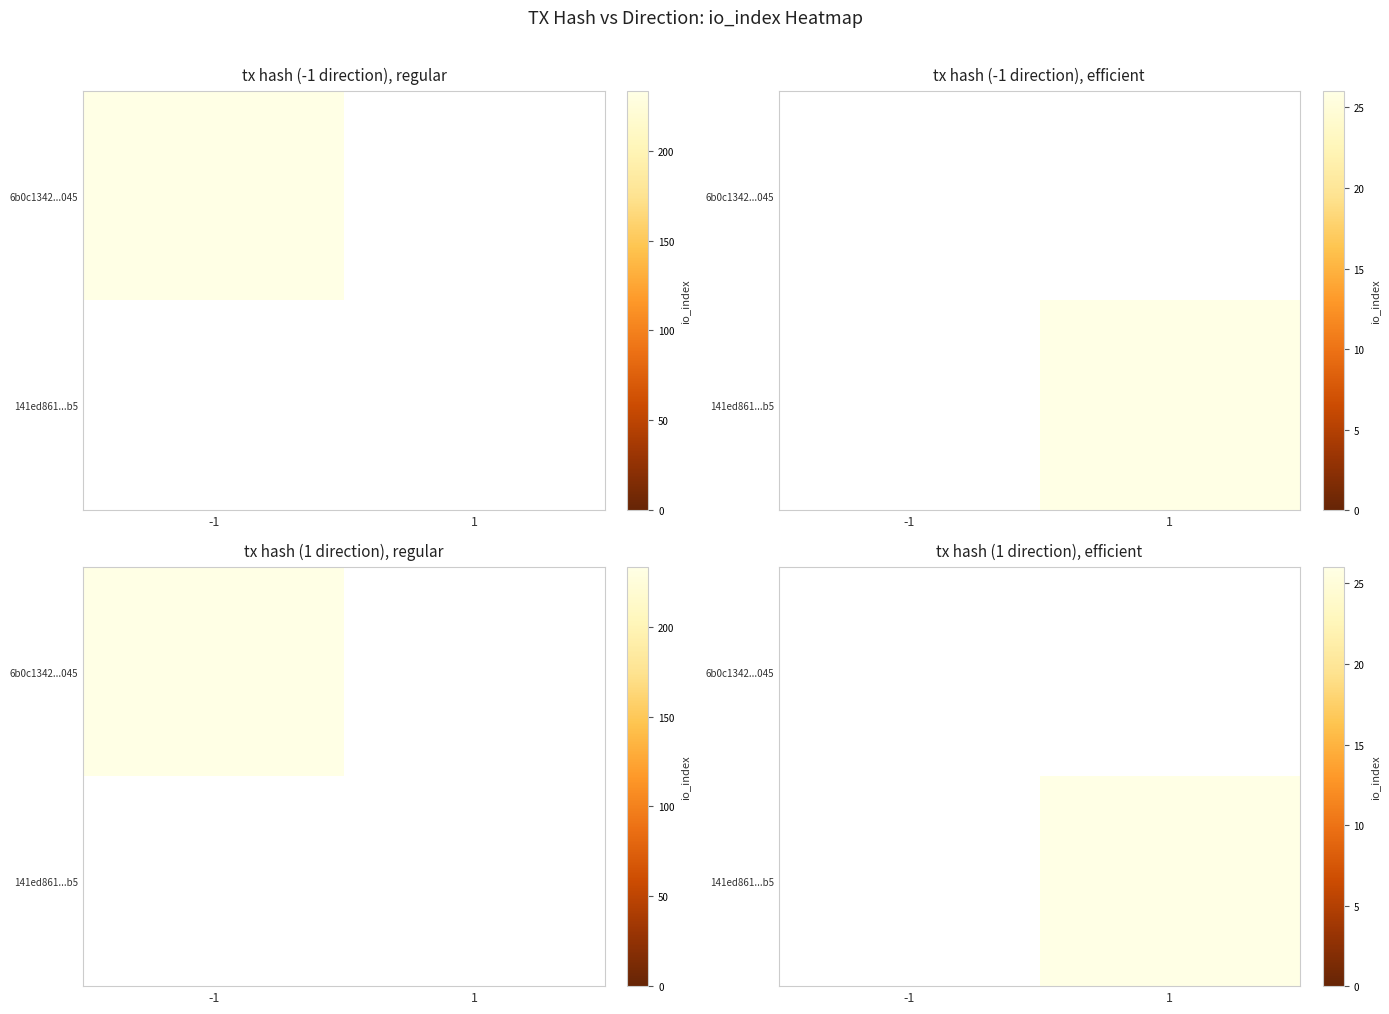

At -1, list the series in order from largest to smallest.

6b0c1342...045, 141ed861...b5